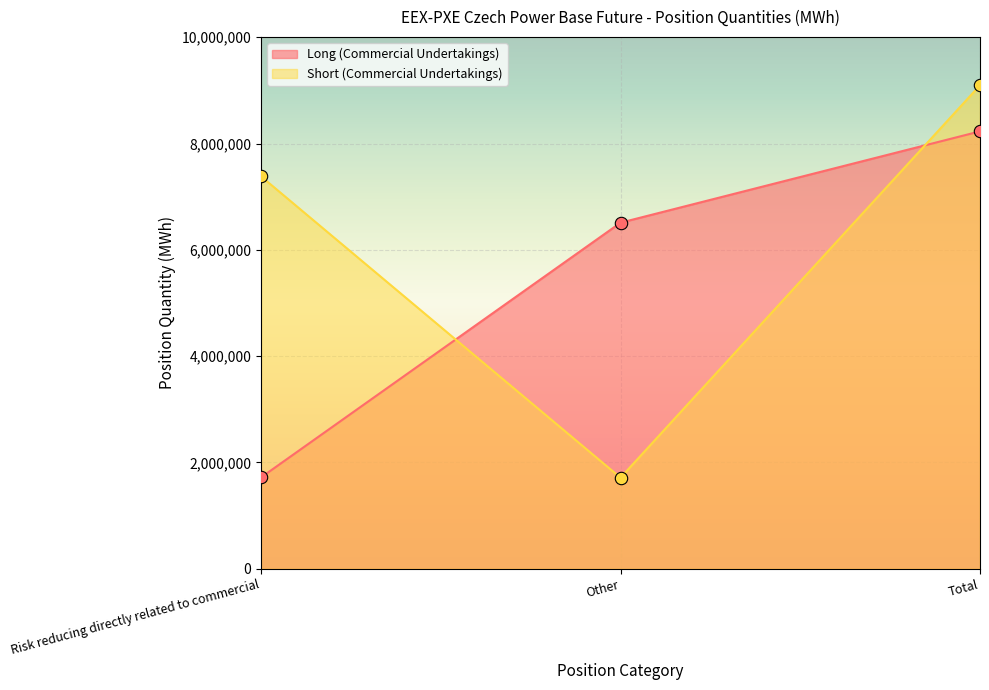

Which series has the largest total across all categories?

Short (Commercial Undertakings)